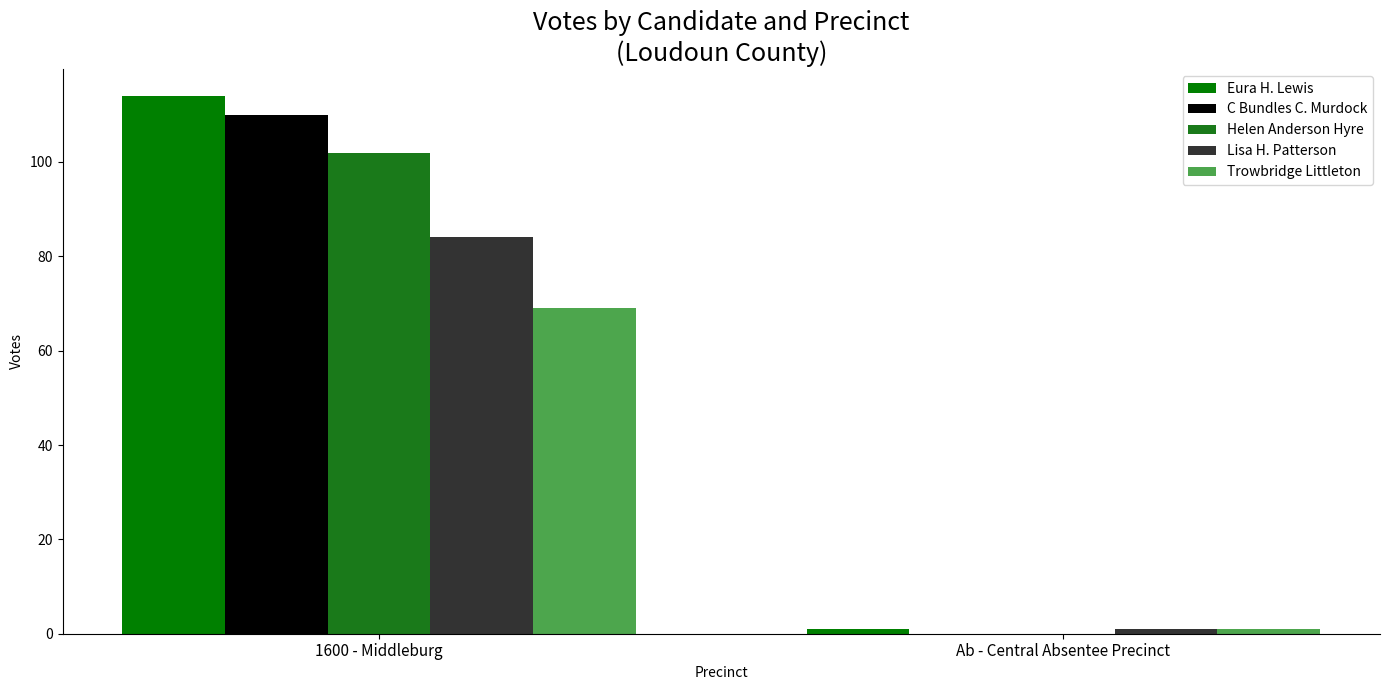

What is the sum of all Lisa H. Patterson values?

85